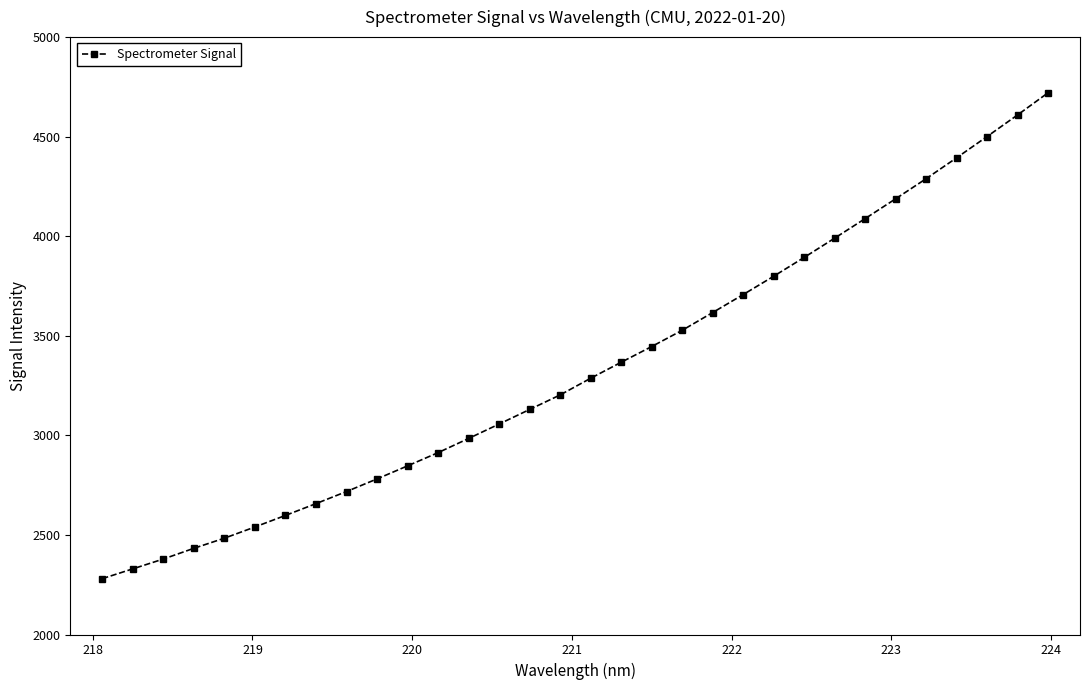

What is the difference between the maximum and minimum values?

2439.9